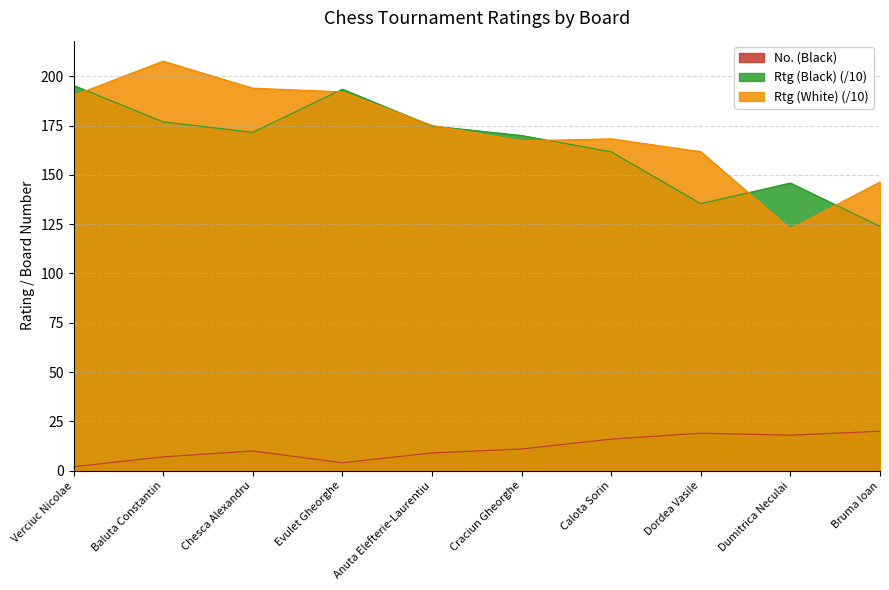

How many values in the Rtg (White) series are below 175?

5